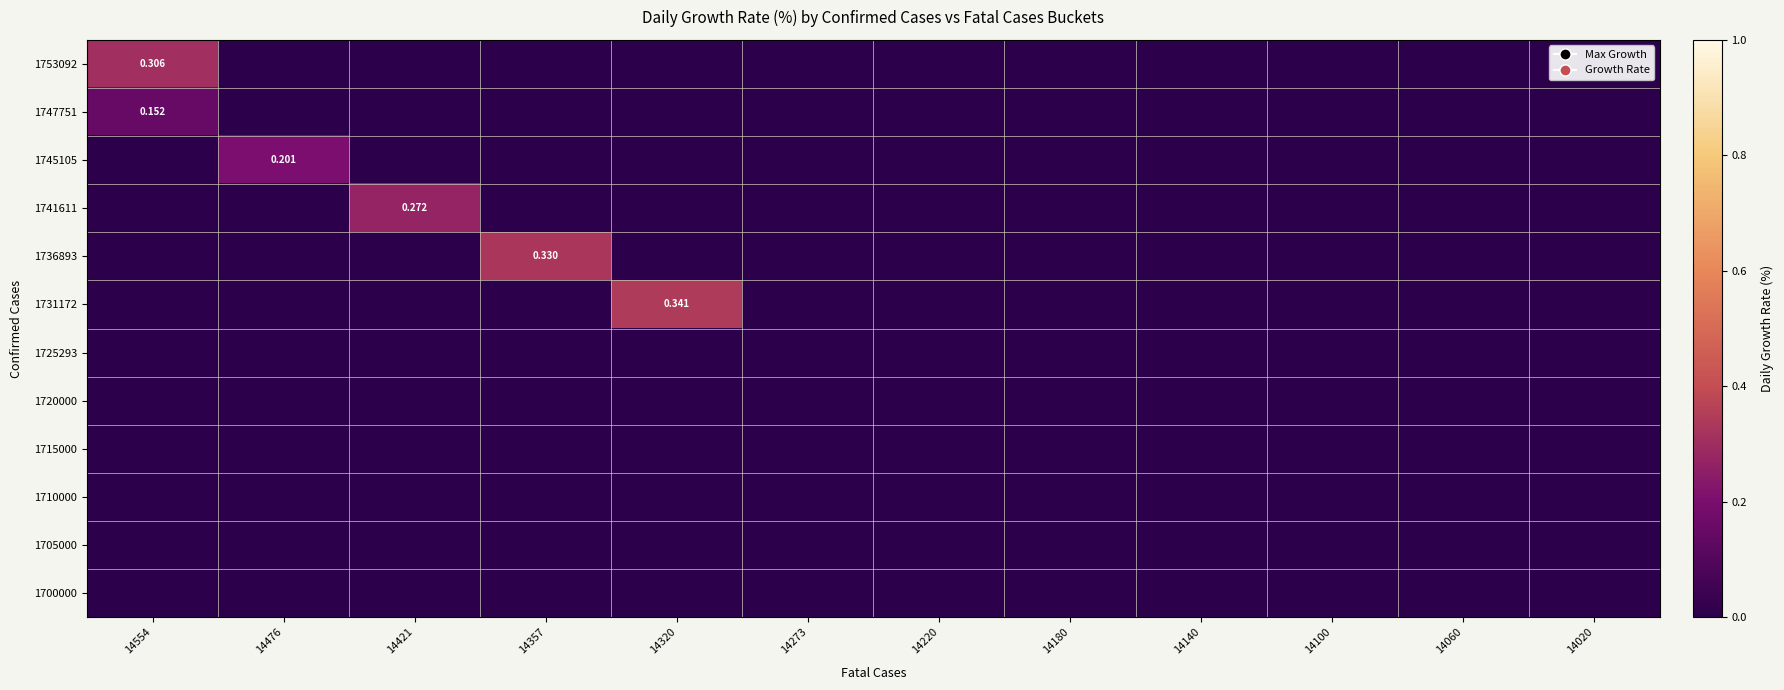

Which category has the lowest value in the 1736893 series?

14554